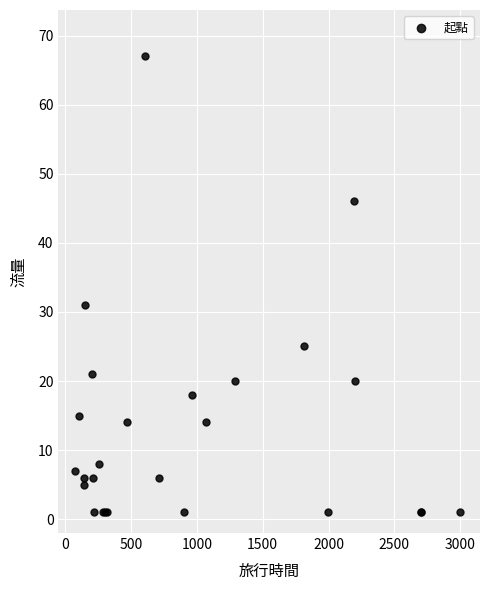

What Y value in the scatter plot is closest to 34?

31